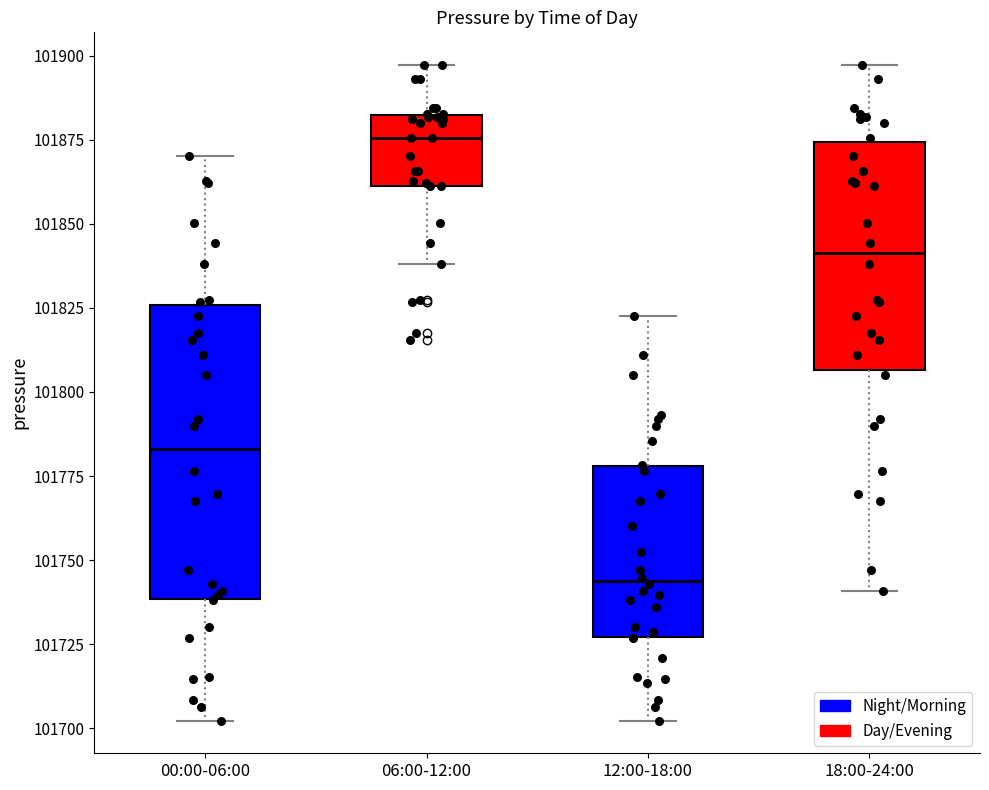

Which box's median line is the highest?

06:00-12:00